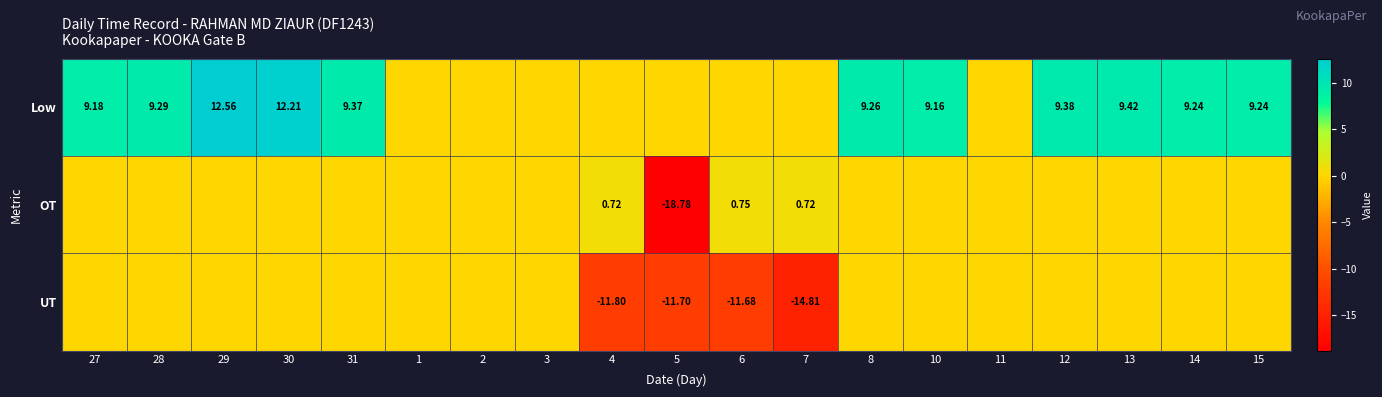

How many values in OT are below zero?

1